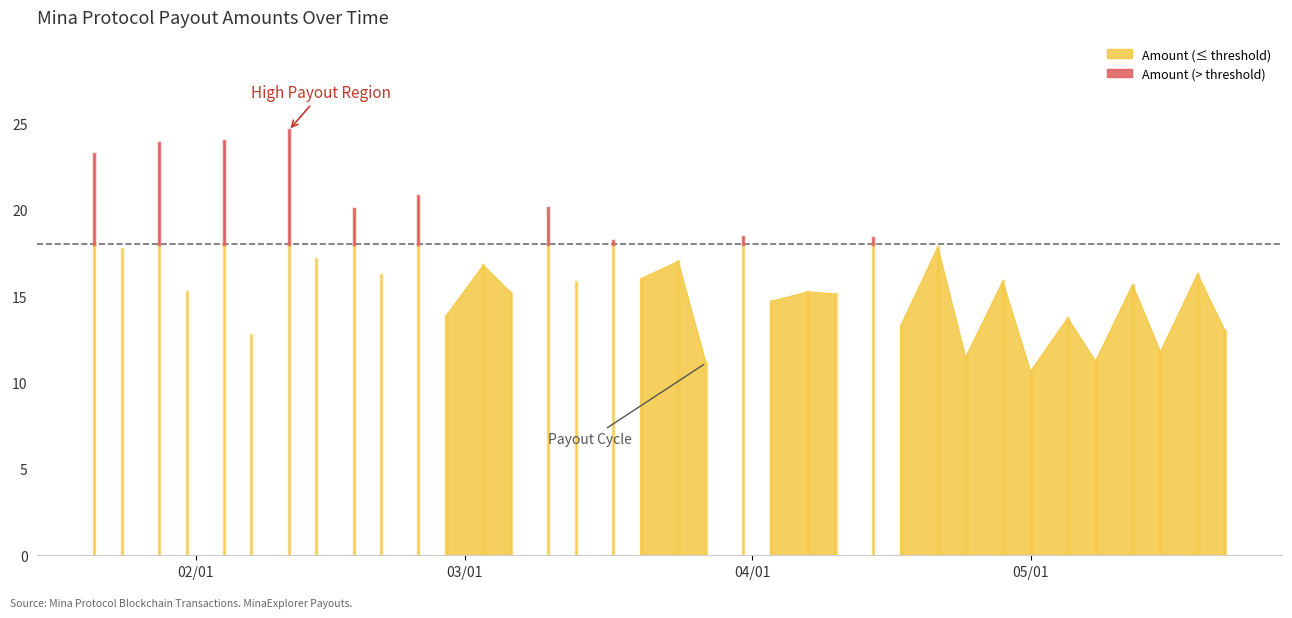

The chart shows a value of 11.1 at 2024-03-27. True or false?

True